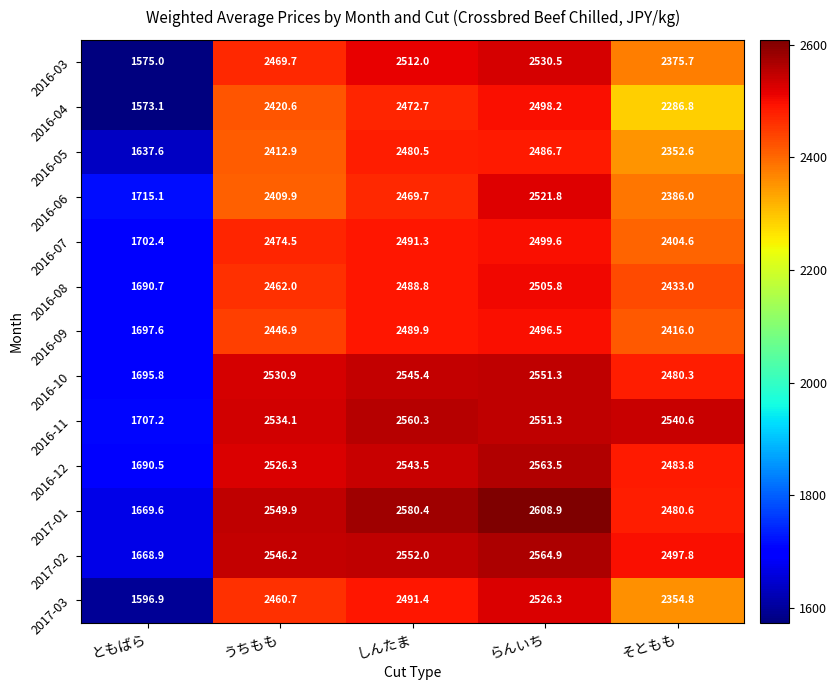

At ともばら, list the series in order from smallest to largest.

2016-04, 2016-03, 2017-03, 2016-05, 2017-02, 2017-01, 2016-12, 2016-08, 2016-10, 2016-09, 2016-07, 2016-11, 2016-06